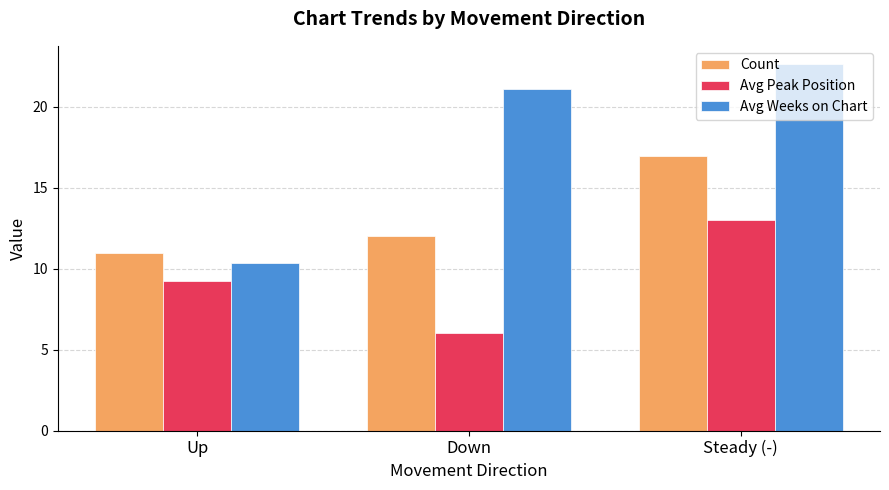

At how many categories does at least one series exceed 18?

2